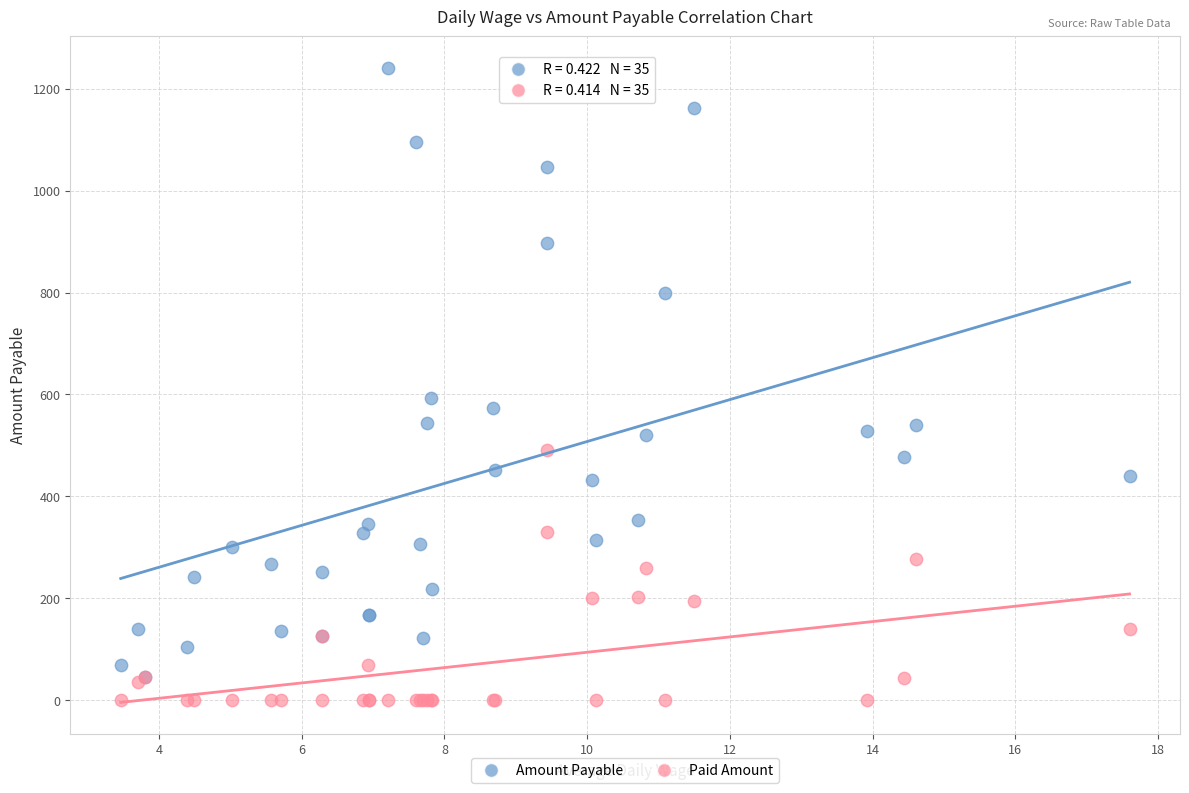

In the Amount Payable series, what Y value is closest to 642?

593.6